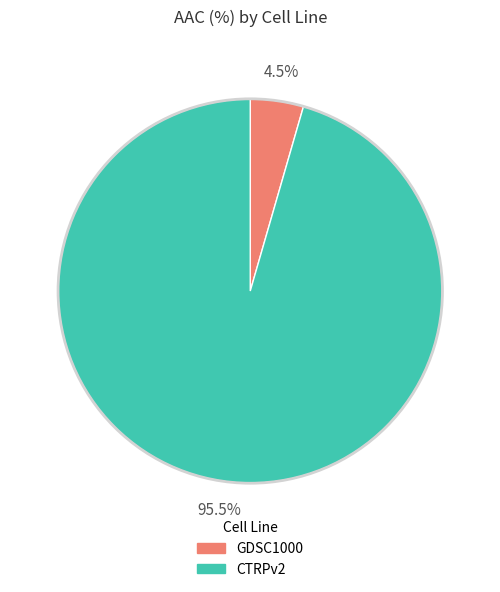

Between CTRPv2 and GDSC1000, which is larger?

CTRPv2